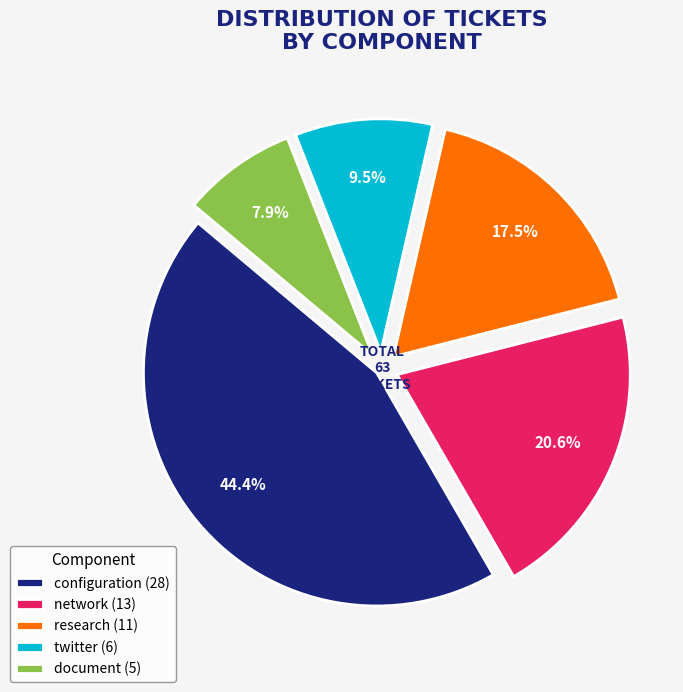

To the nearest percent, what is the combined percentage of research and network?

38%